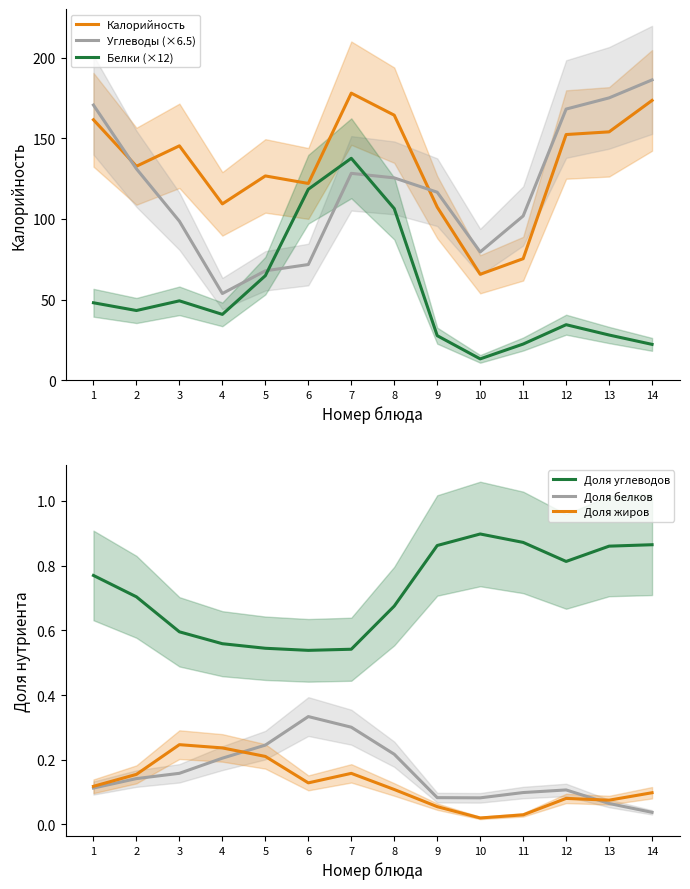

What are all the series names shown in the legend?

Калорийность, Углеводы (×6.5), Белки (×12), Доля углеводов, Доля белков, Доля жиров